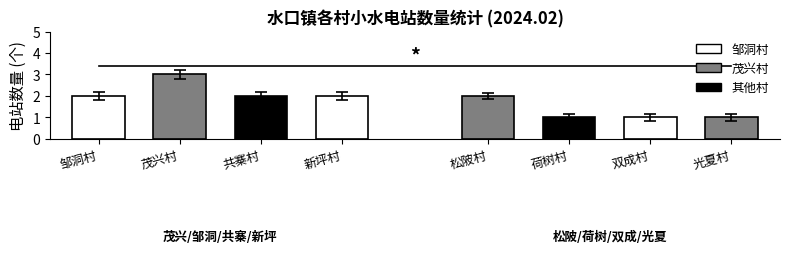

What is the sum of all values?

14